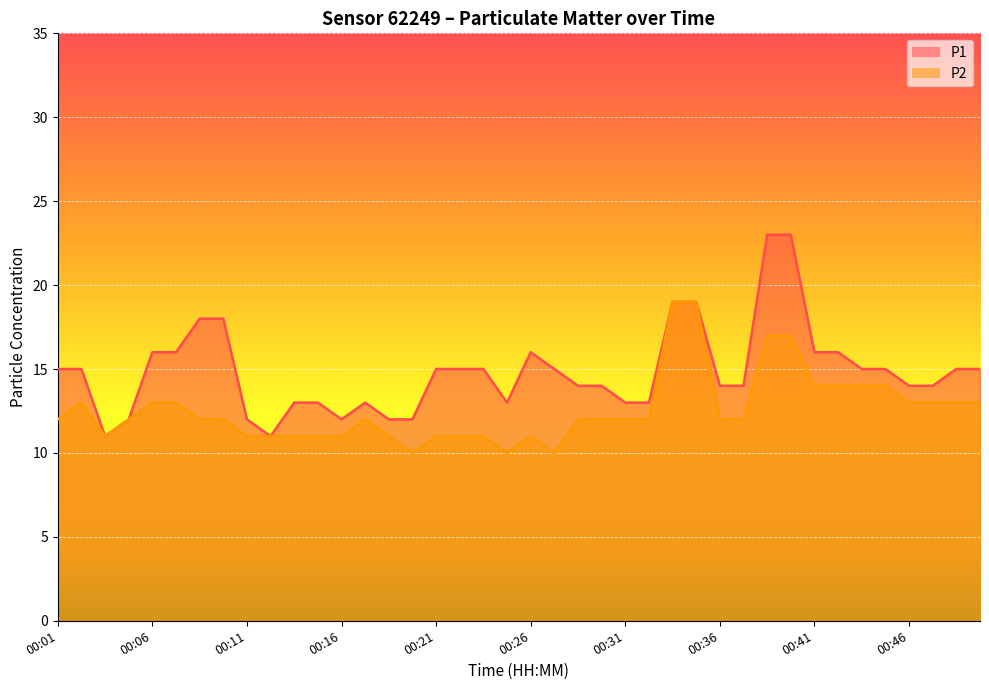

What are all the series names shown in the legend?

P1, P2